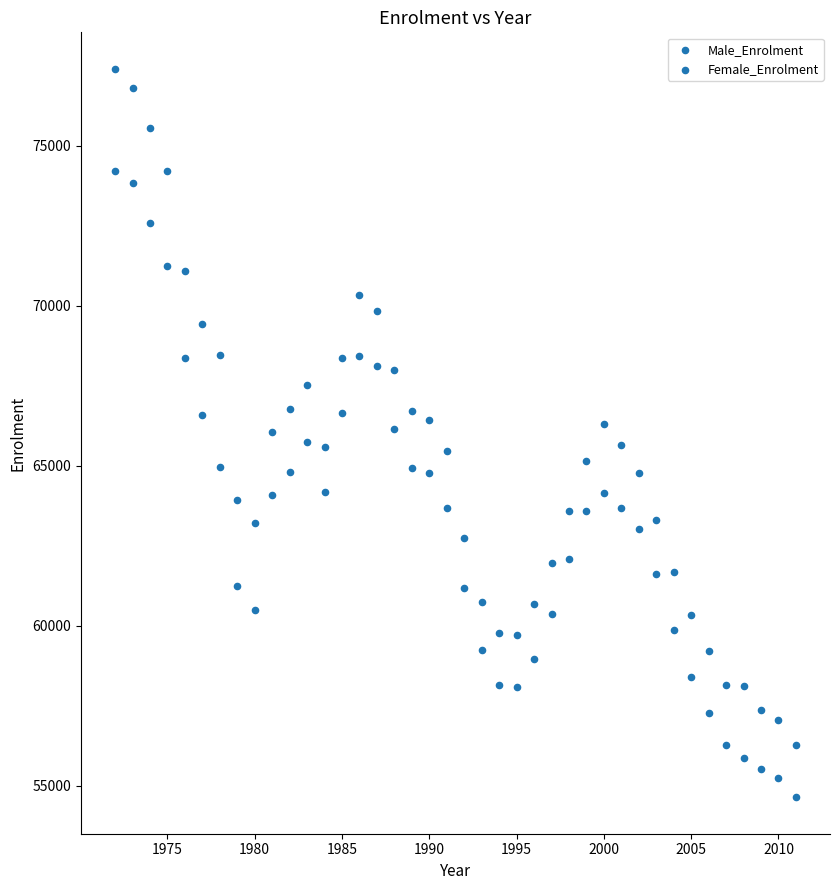

Count the number of points in this scatter plot.

80